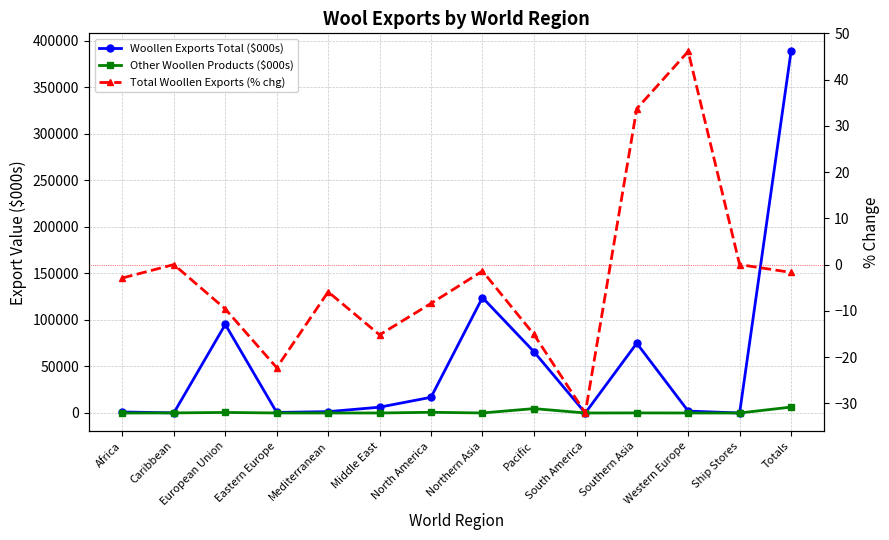

What is the value of the Woollen Exports Total ($000s) point at the 7th from the left?

16900.0